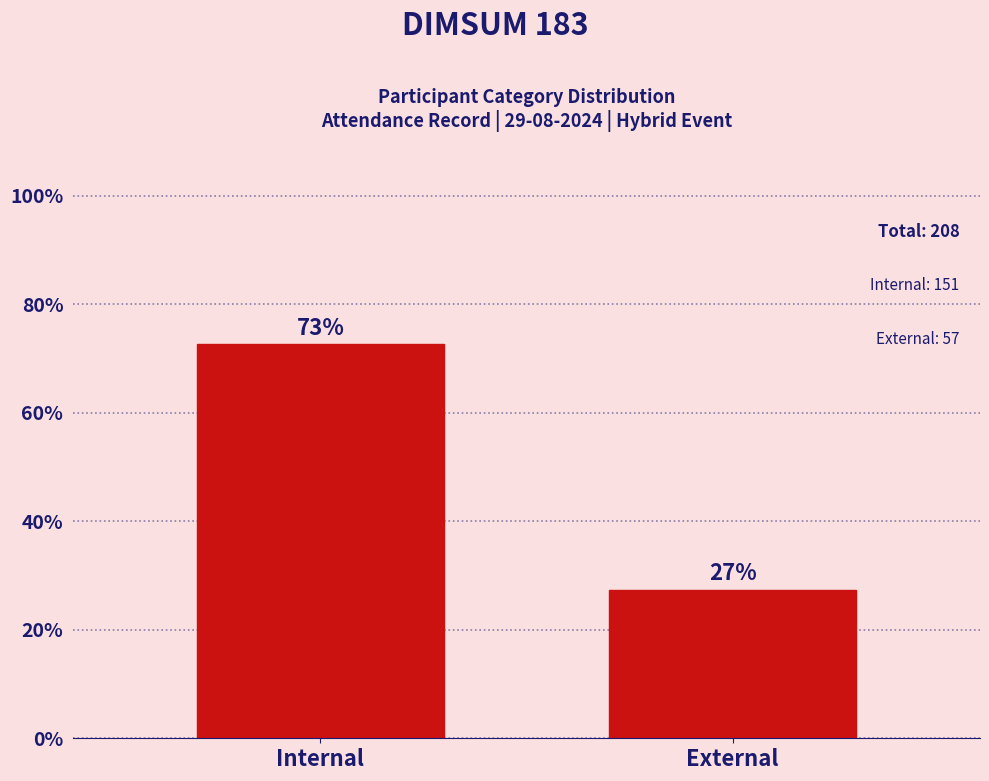

Does the chart contain any negative values?

No